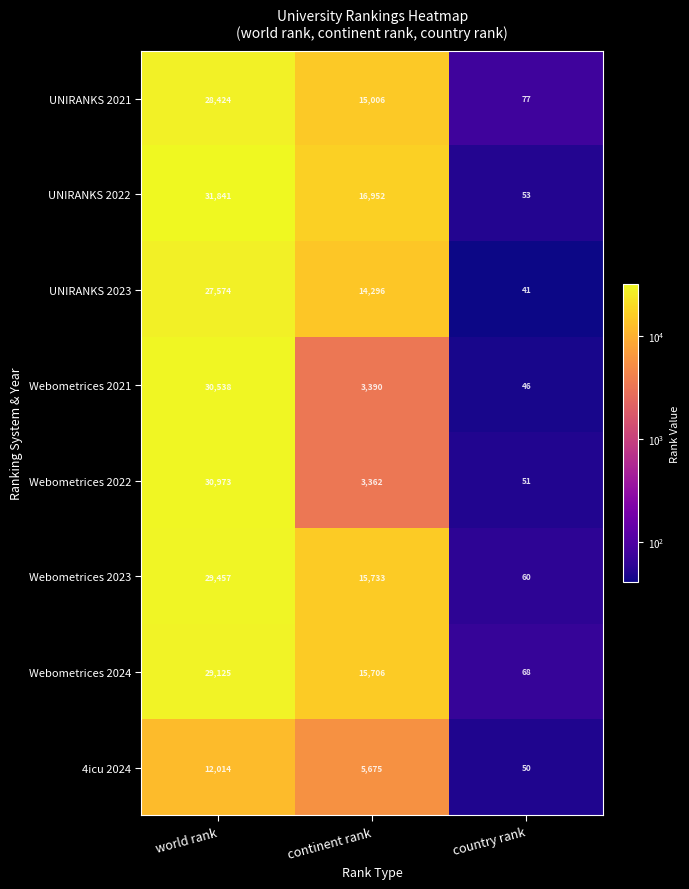

Which series has the largest total across all categories?

UNIRANKS 2022